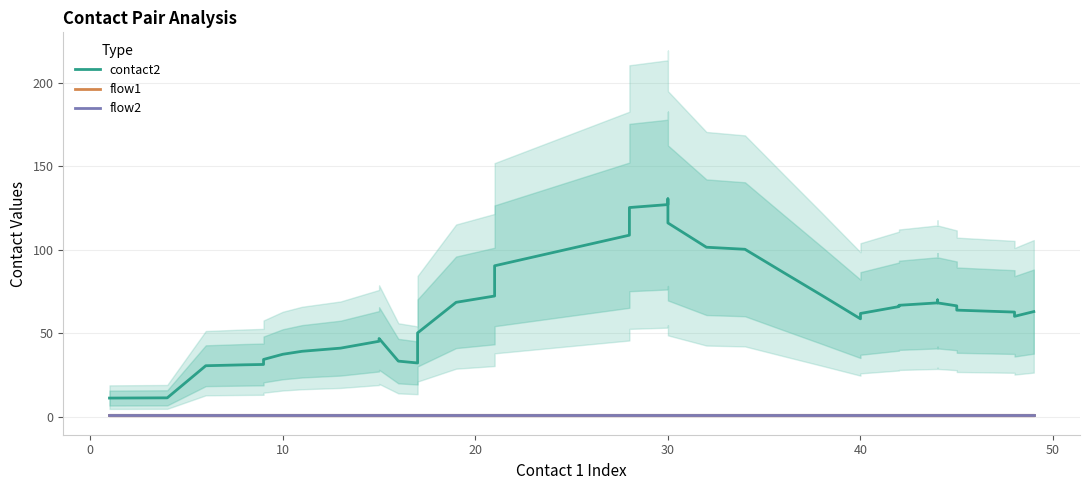

What is the label of the 37th point from the right?

20